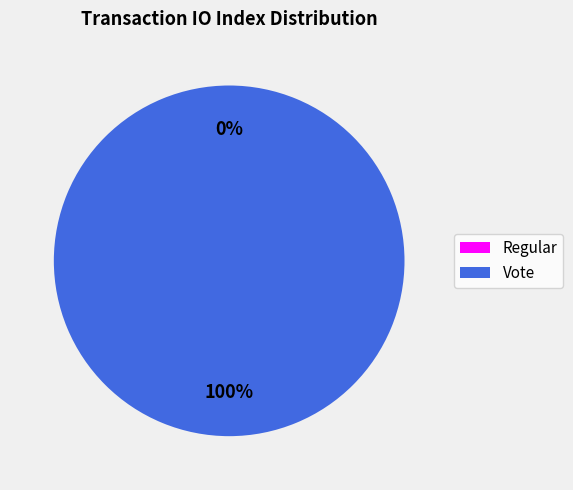

To the nearest percent, what portion does Vote (io_index=3) represent?

100%